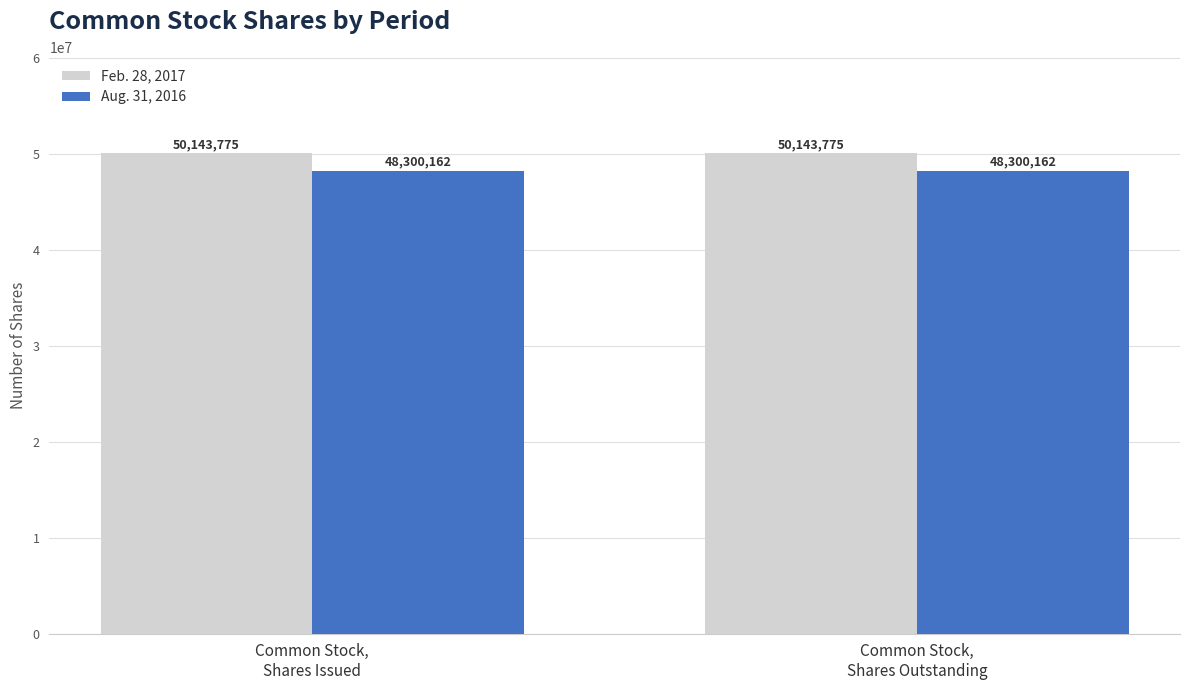

Reading left to right, what are all the values shown in this chart?

Feb. 28, 2017: Common Stock,
Shares Issued=50143775	Common Stock,
Shares Outstanding=50143775
Aug. 31, 2016: Common Stock,
Shares Issued=48300162	Common Stock,
Shares Outstanding=48300162